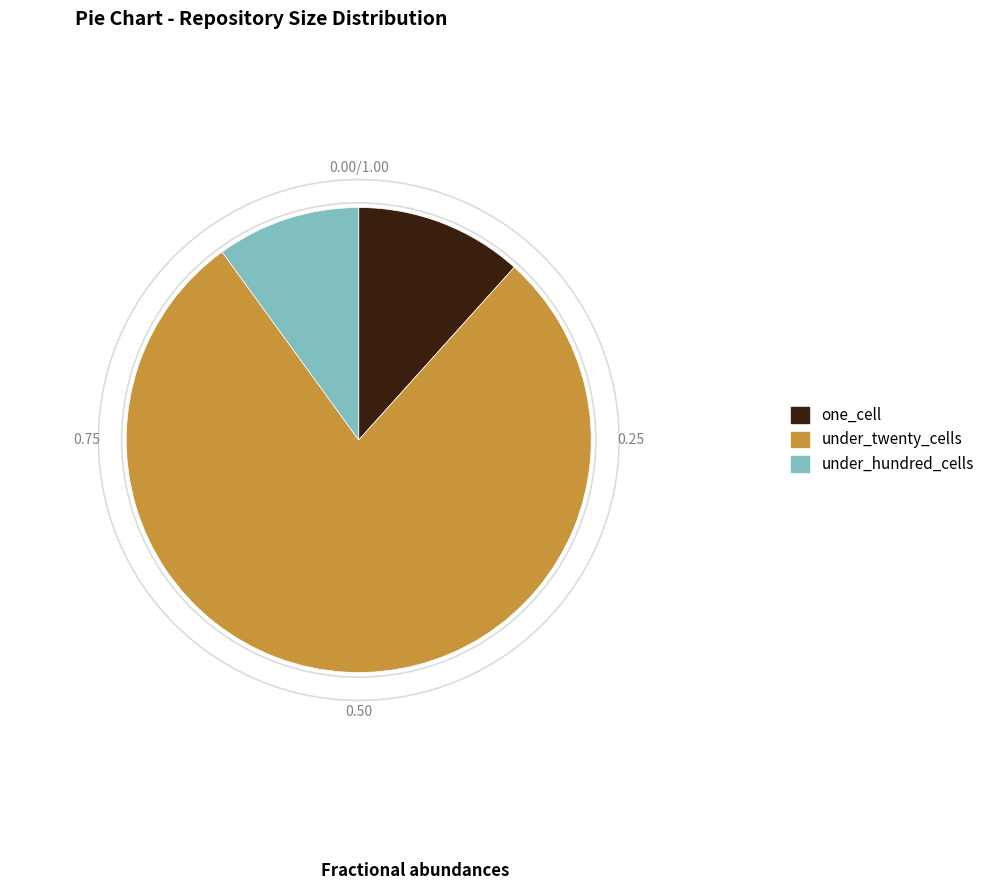

What is the smallest slice in the pie chart?

under_hundred_cells